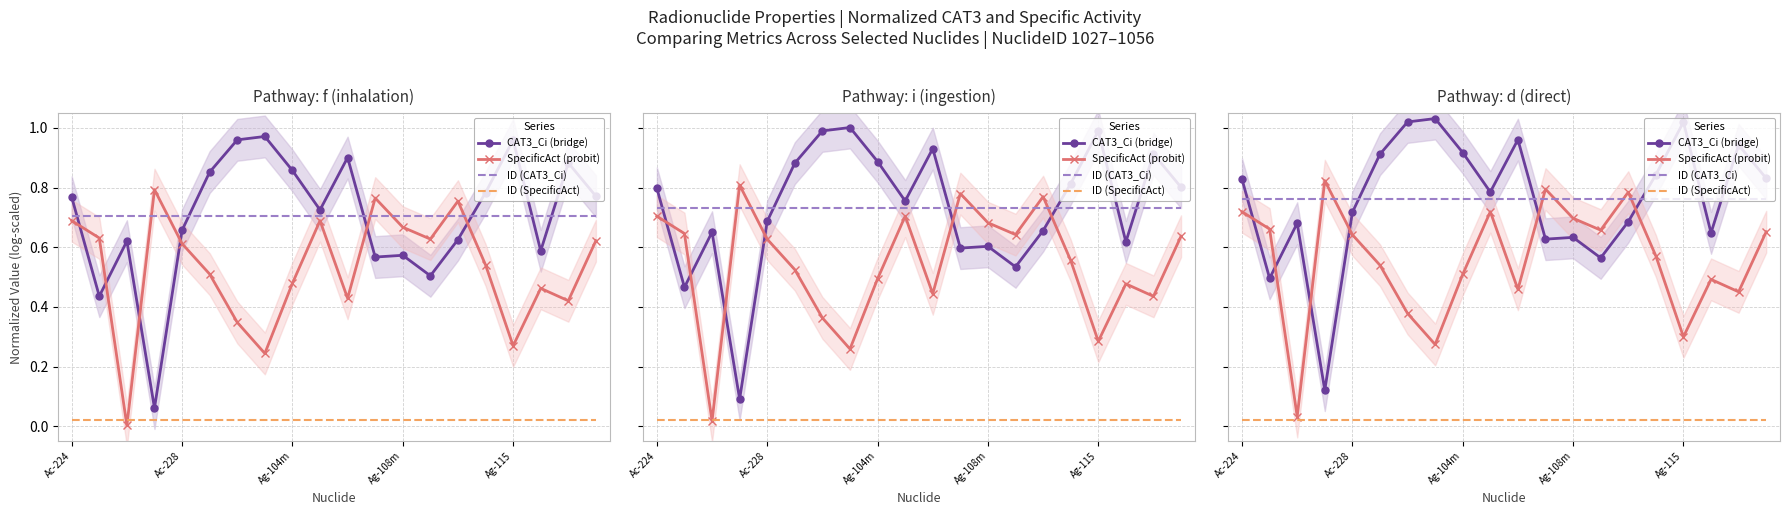

What are all the series names shown in the legend?

CAT3_Ci (bridge), SpecificAct (probit), ID (CAT3_Ci), ID (SpecificAct)